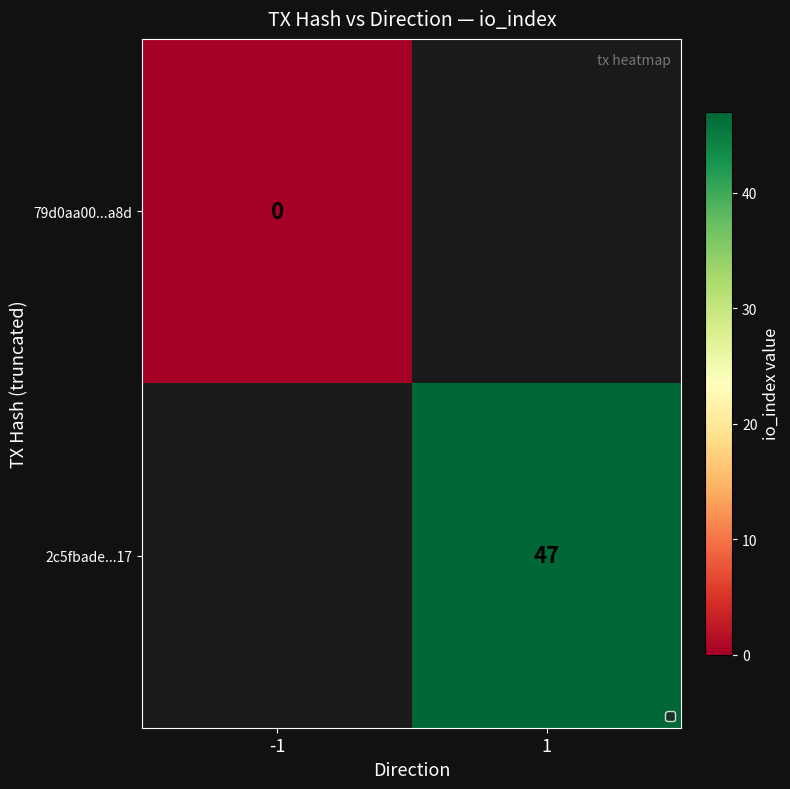

Is it true that 2c5fbade...17 equals 14.6 at 1?

False